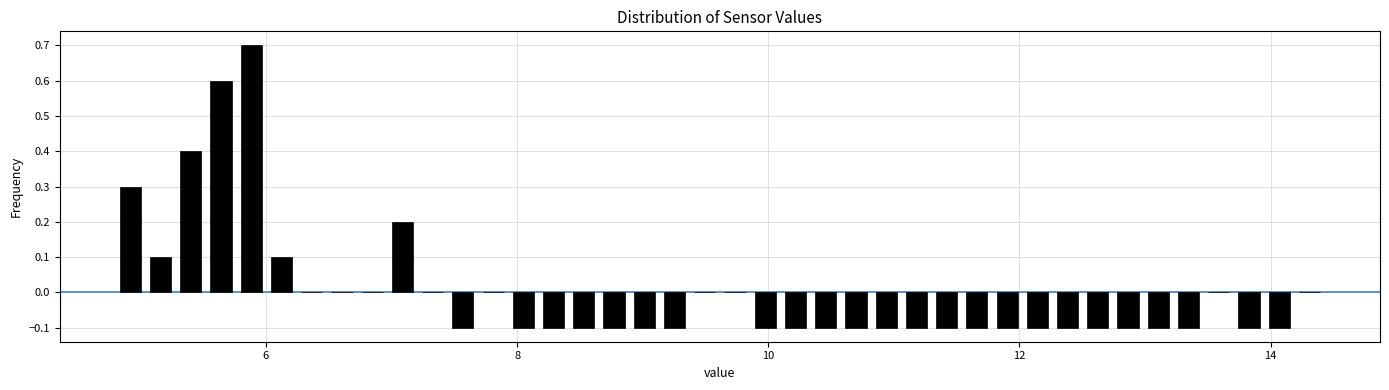

Read against the x-axis, roughly where is the centre of the tallest bar?

5.8